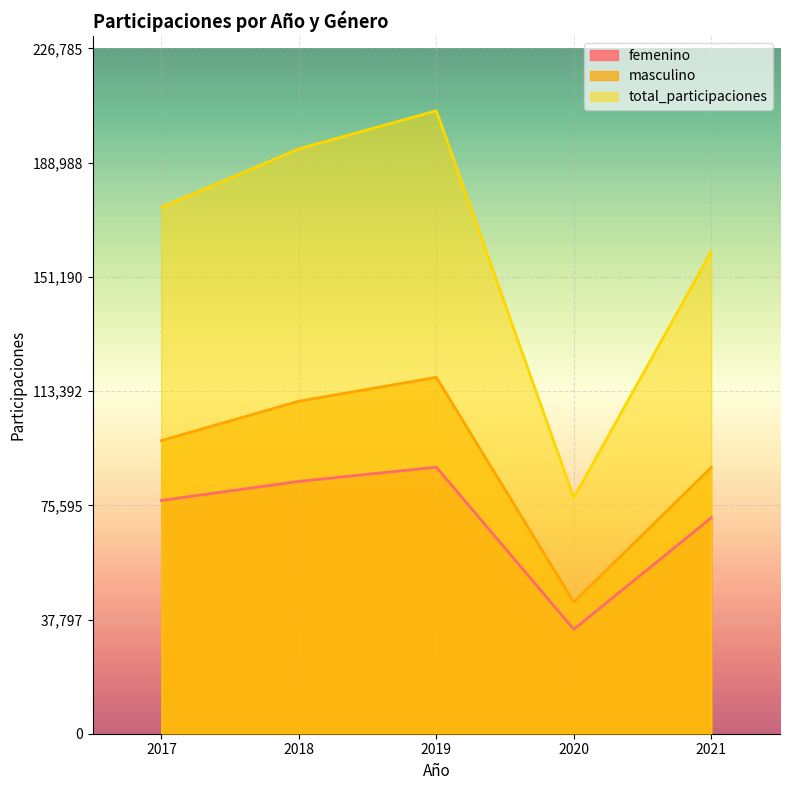

What is the approximate value of masculino at 2019?

117950